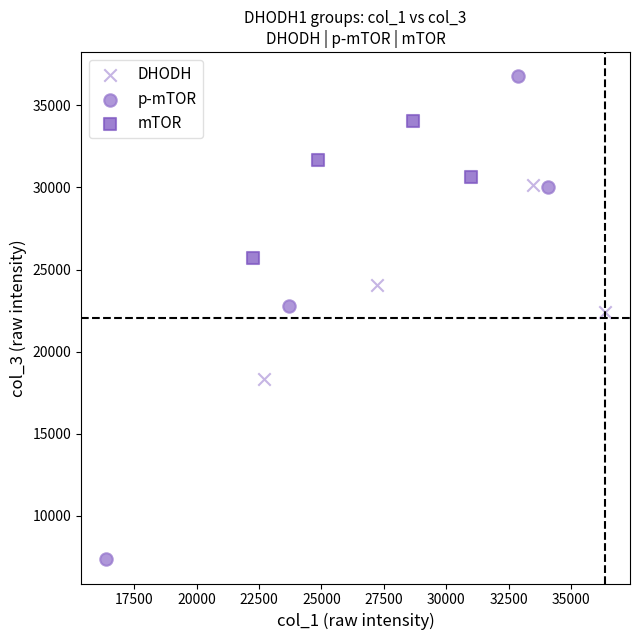

Which series reaches the minimum Y coordinate?

p-mTOR